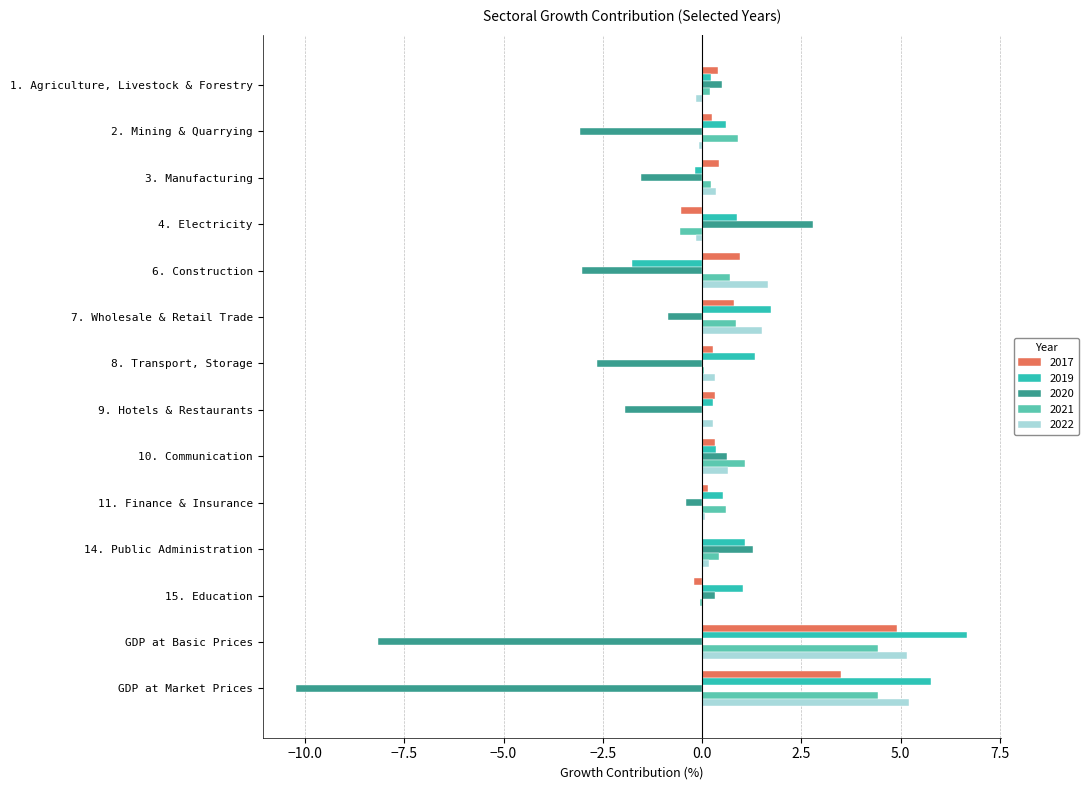

What is the highest value of the 2021 series?

4.4